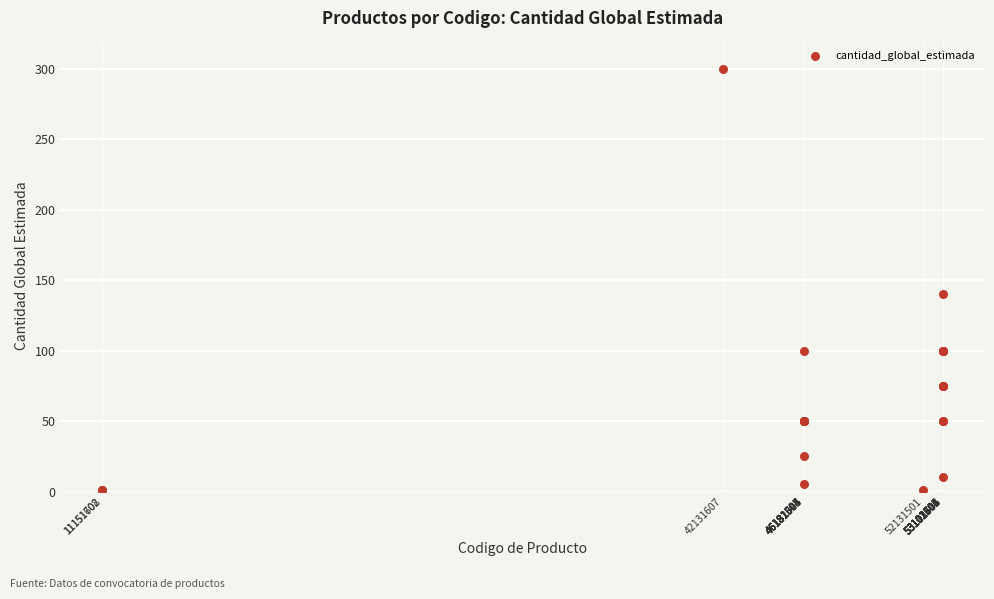

What Y value in the scatter plot is closest to 150?

140